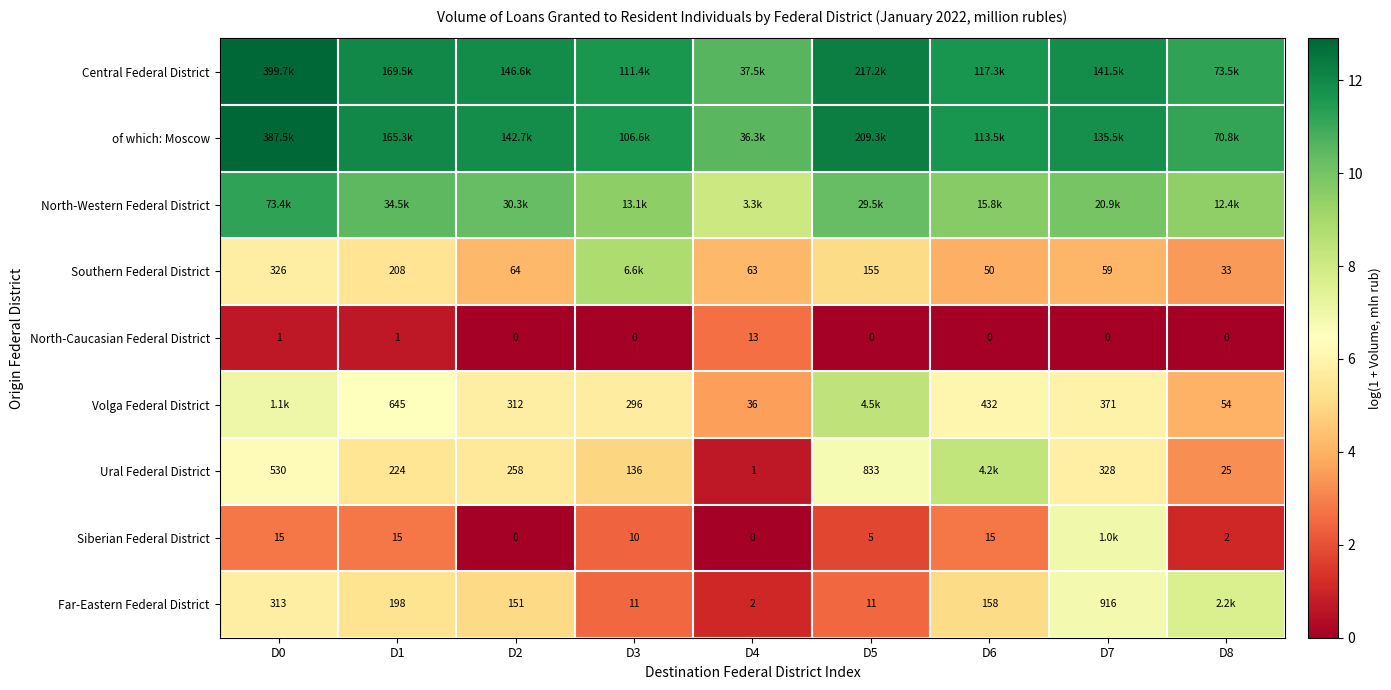

At D8, list the series in order from smallest to largest.

North-Caucasian Federal District, Siberian Federal District, Ural Federal District, Southern Federal District, Volga Federal District, Far-Eastern Federal District, North-Western Federal District, of which: Moscow, Central Federal District